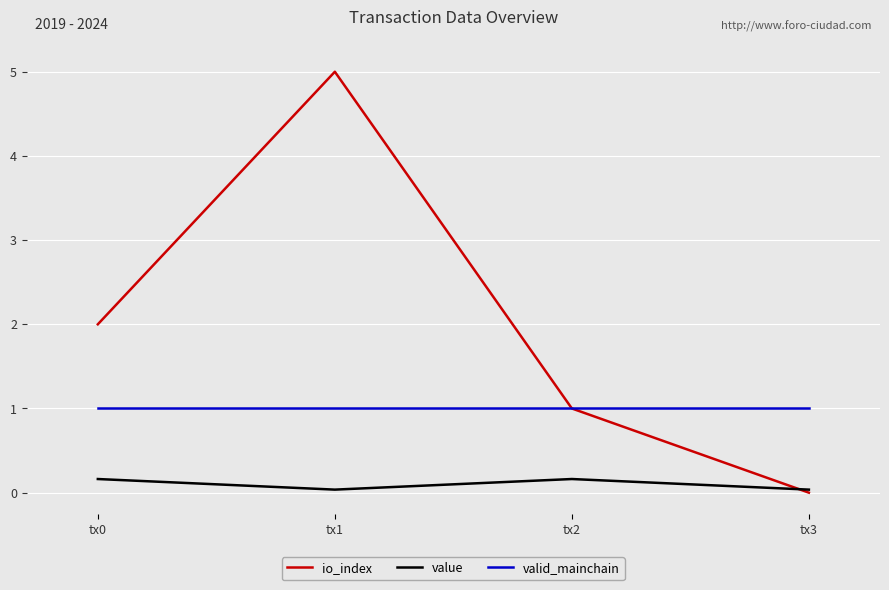

Where is the first local maximum for value?

tx2